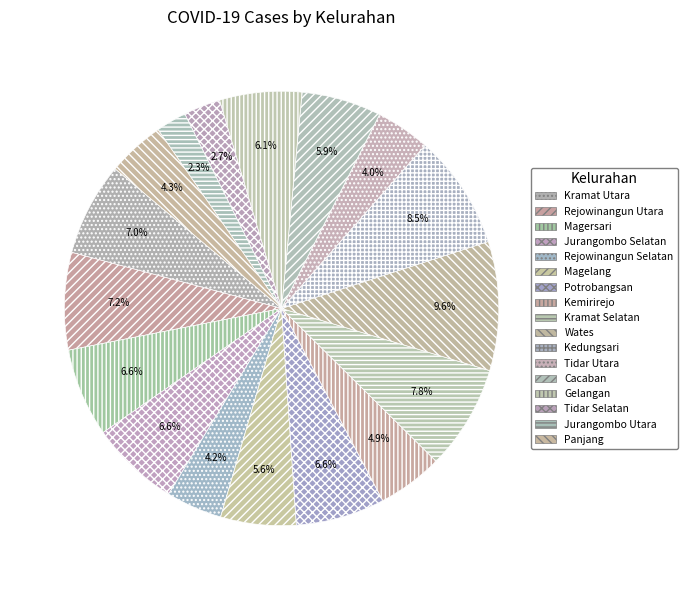

What is the change in value from Kedungsari to Cacaban?

-56